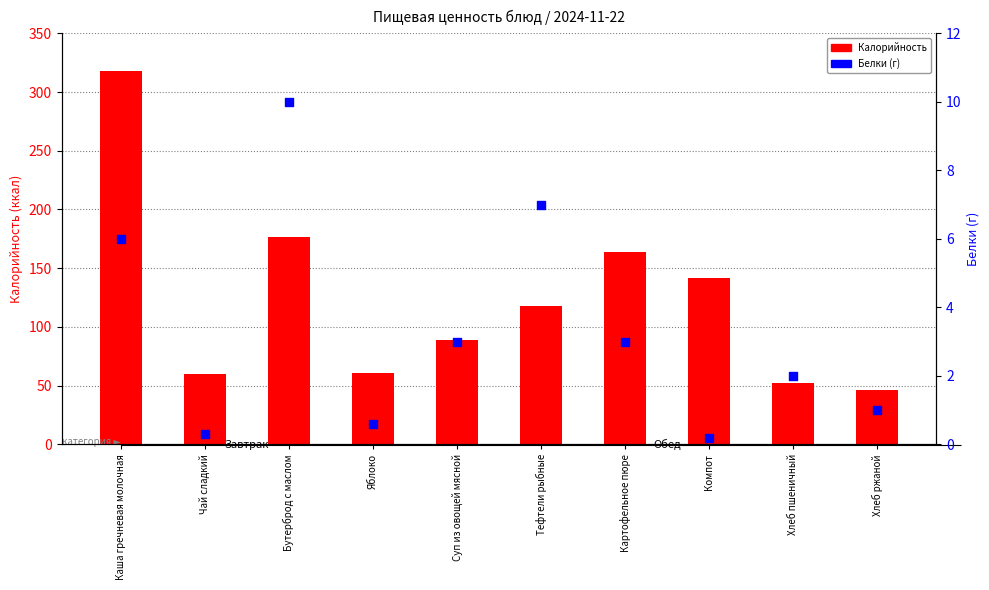

At which category is the sum across all series the highest?

Каша гречневая молочная